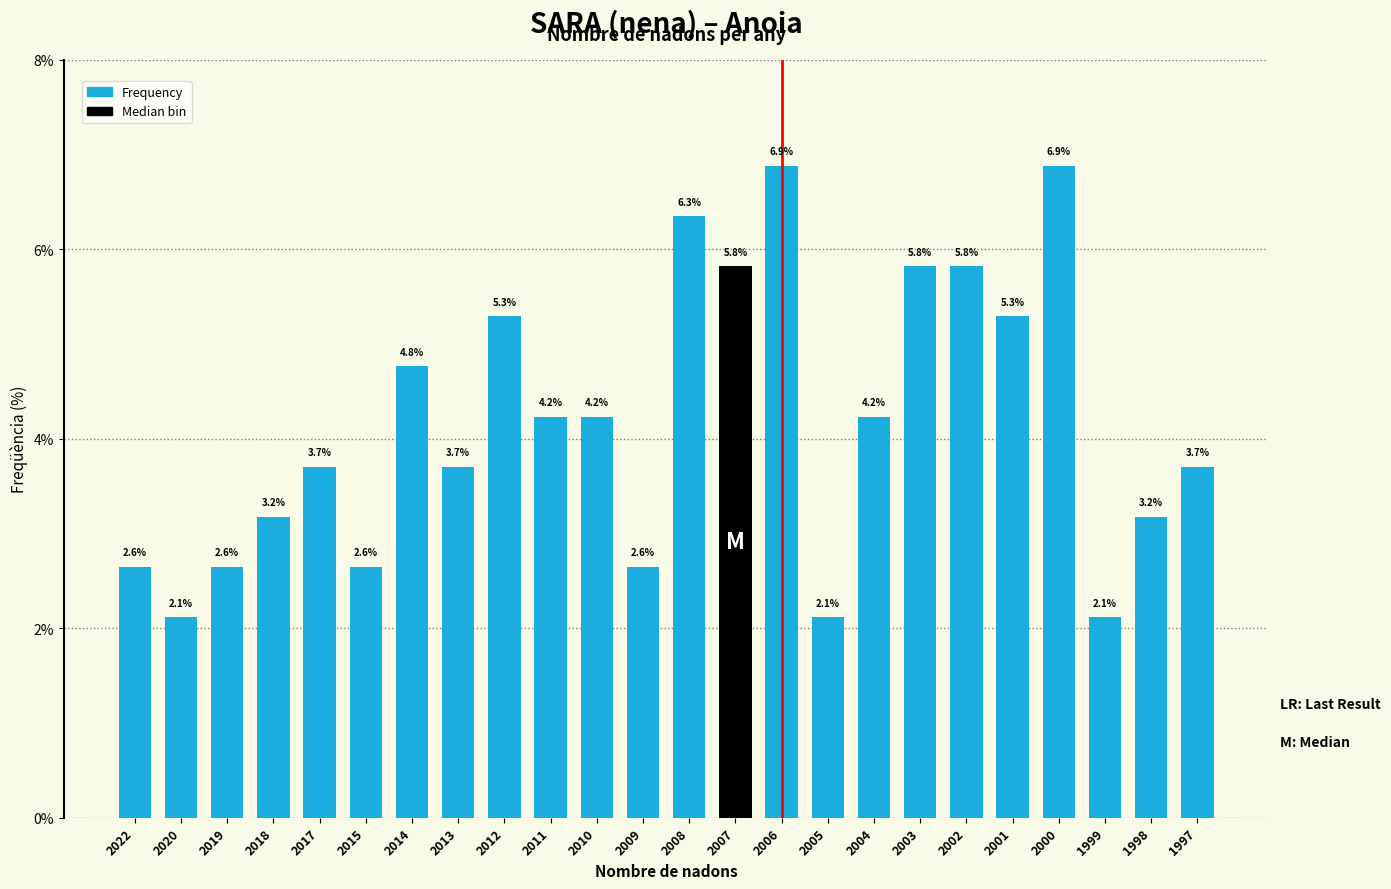

Reading left to right, list all the values displayed in this chart.

2.6	2.1	2.6	3.2	3.7	2.6	4.8	3.7	5.3	4.2	4.2	2.6	6.3	5.8	6.9	2.1	4.2	5.8	5.8	5.3	6.9	2.1	3.2	3.7